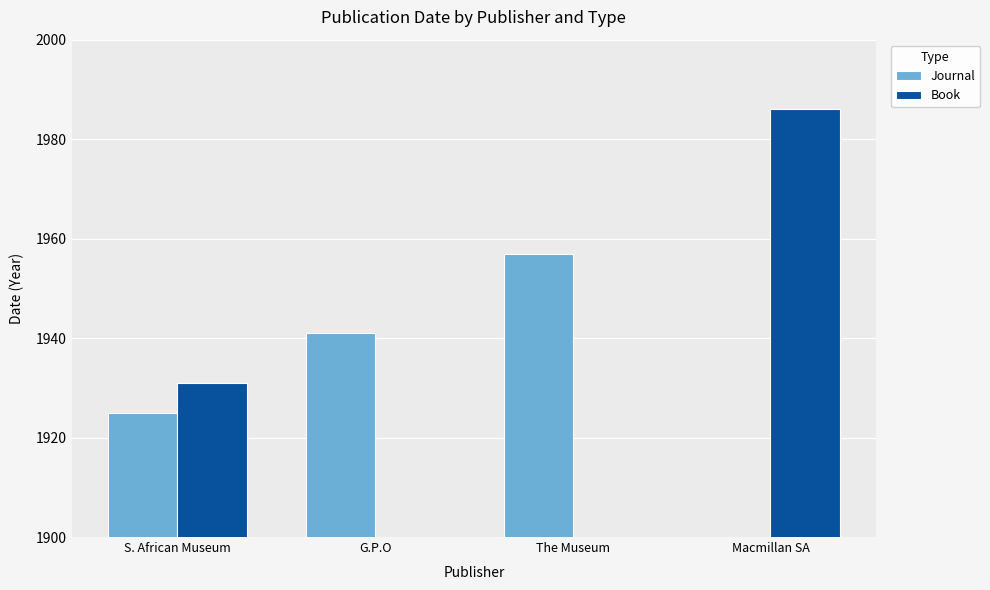

How many data points in Journal are above 1941?

1